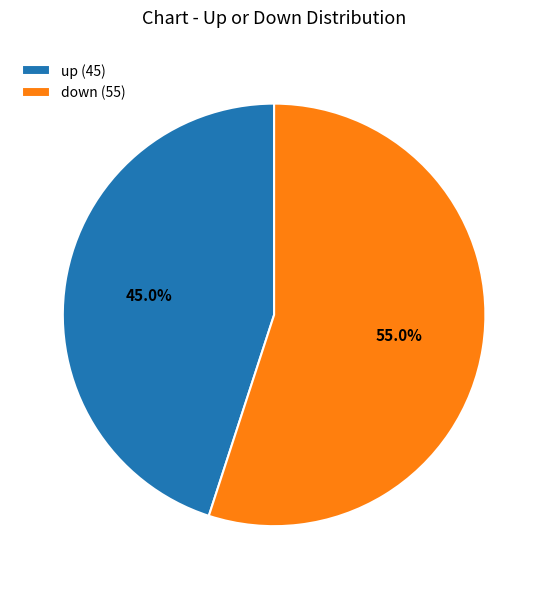

Which has a higher value, down or up?

down